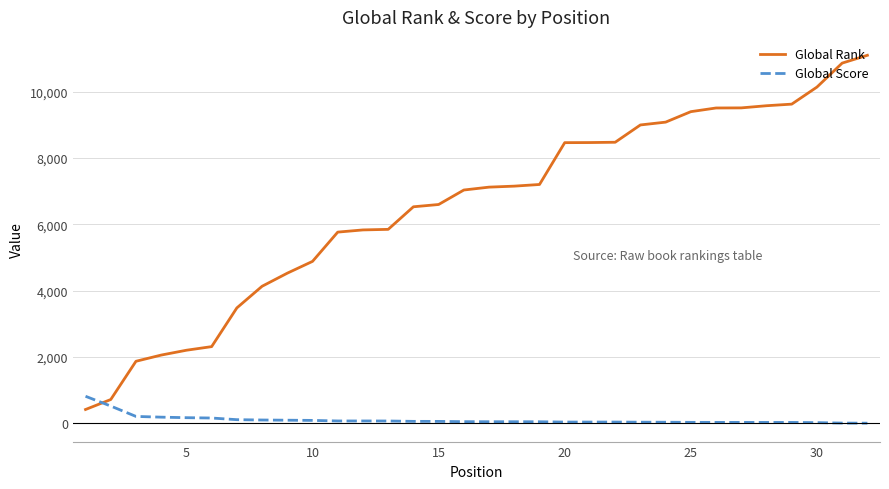

What is the difference between the maximum and minimum values in the Global Score series?

812